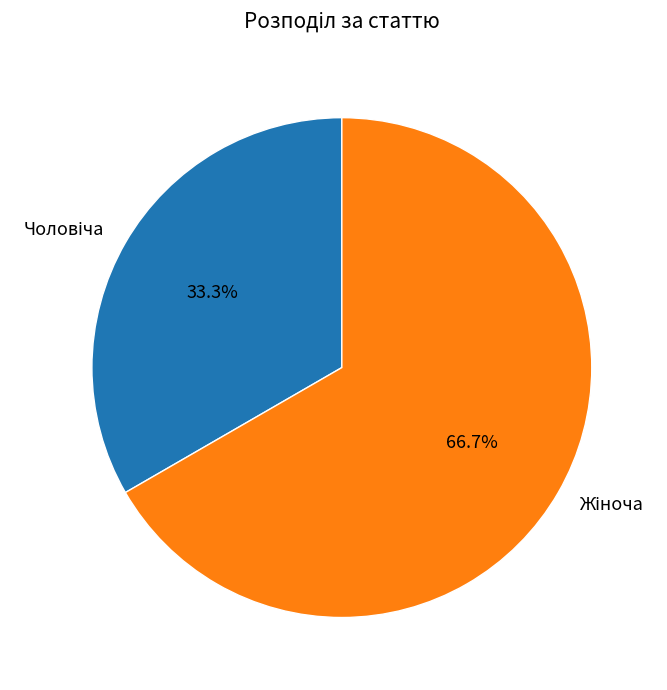

Do Чоловіча and Жіноча together represent more than half of the pie?

Yes